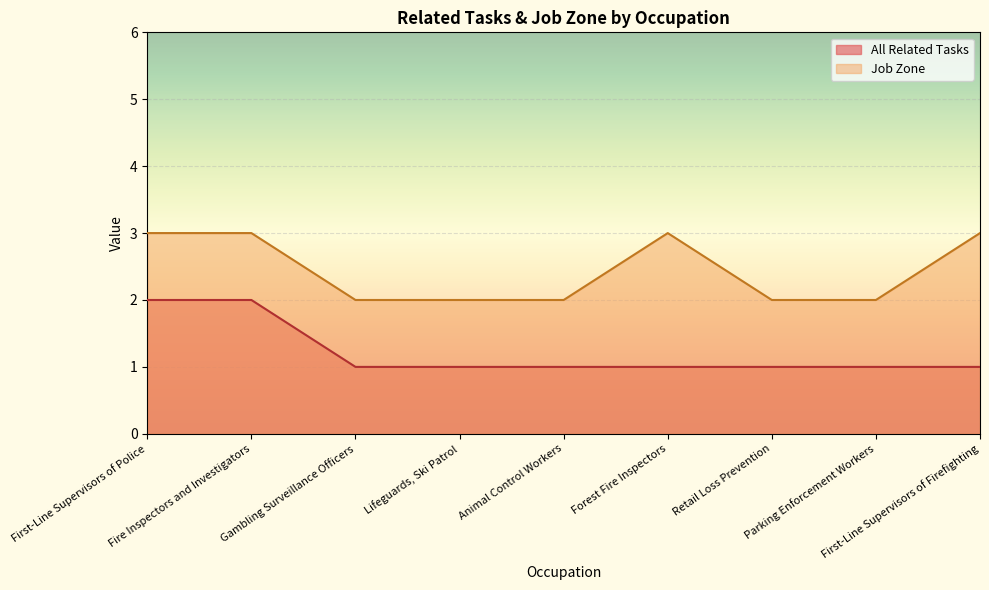

How many series are shown in this chart?

2